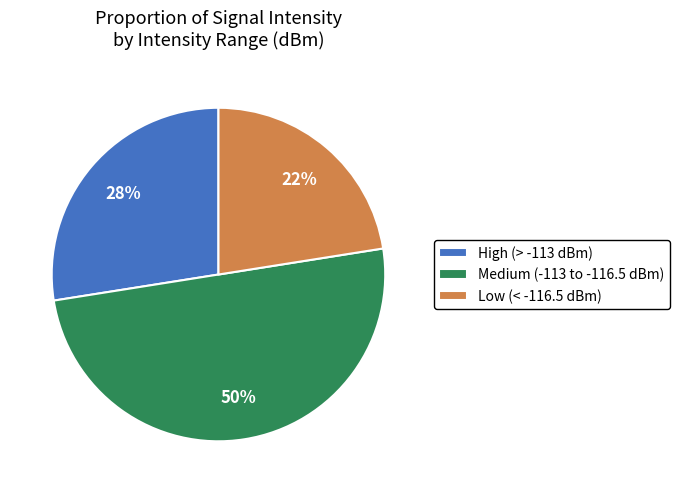

Which slice is the smallest?

Low (< -116.5 dBm)